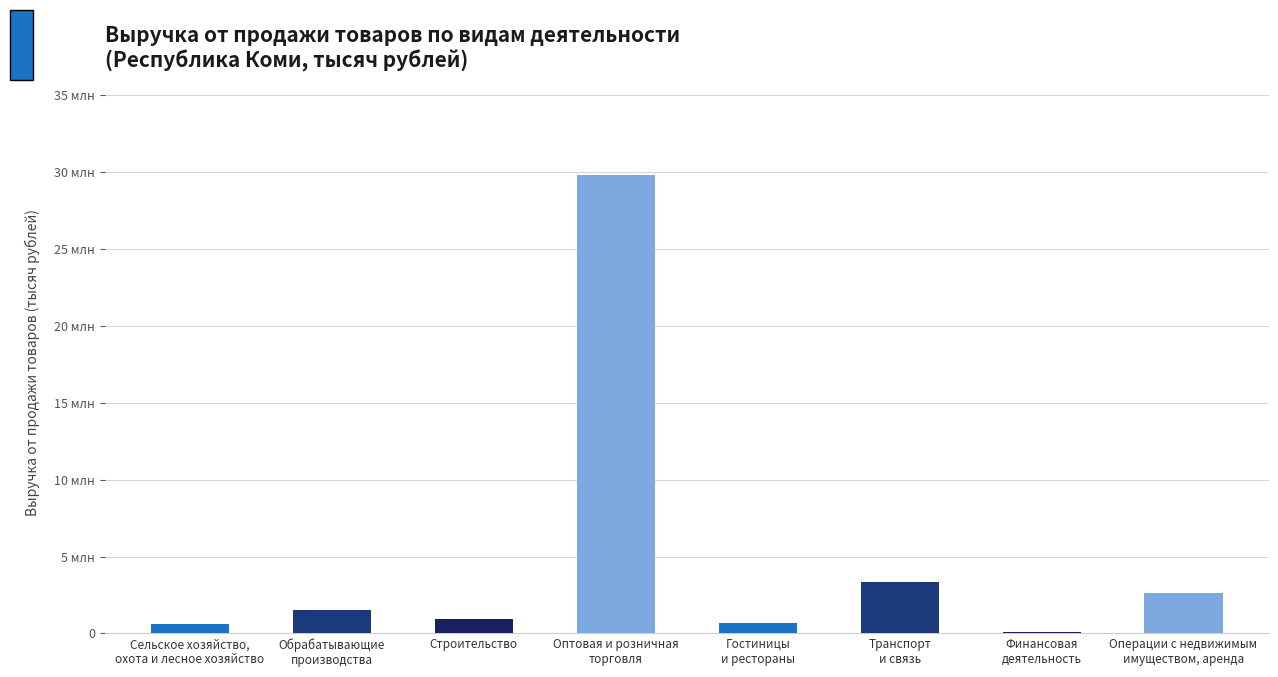

How many bars are there in total?

8